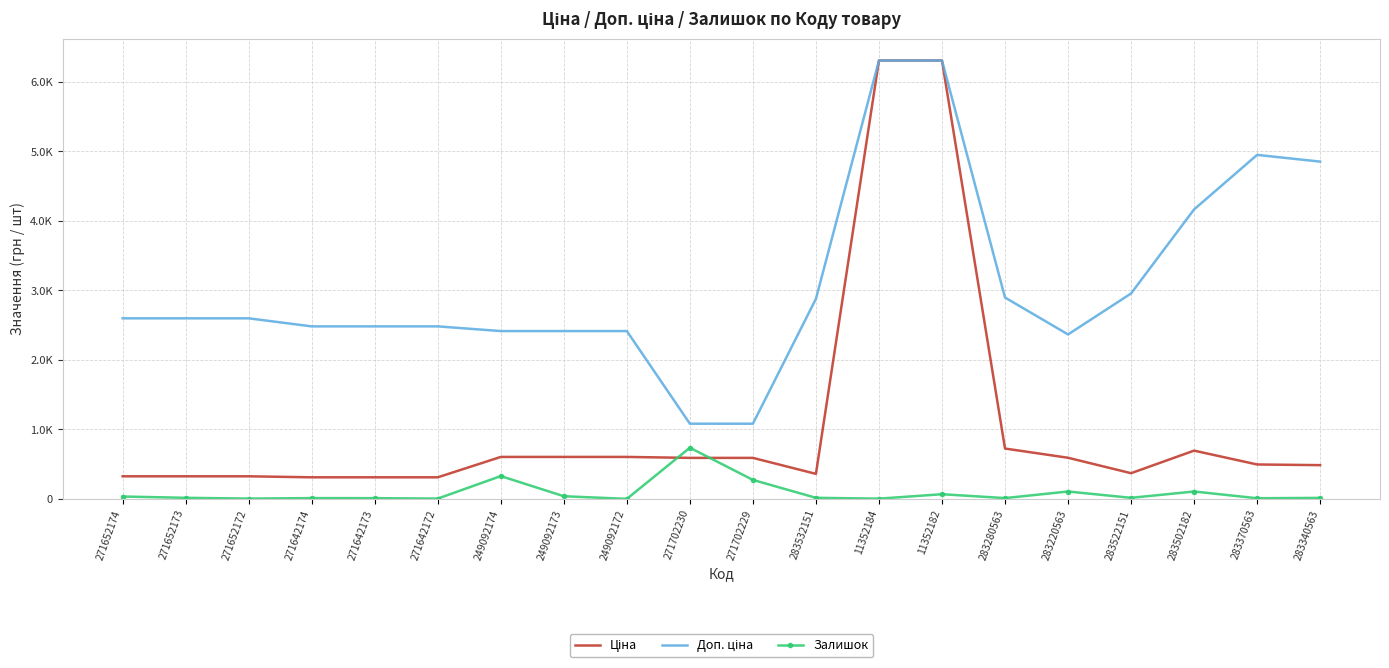

What is the sum of the Залишок values at 249092174 and 283532151?

343.0